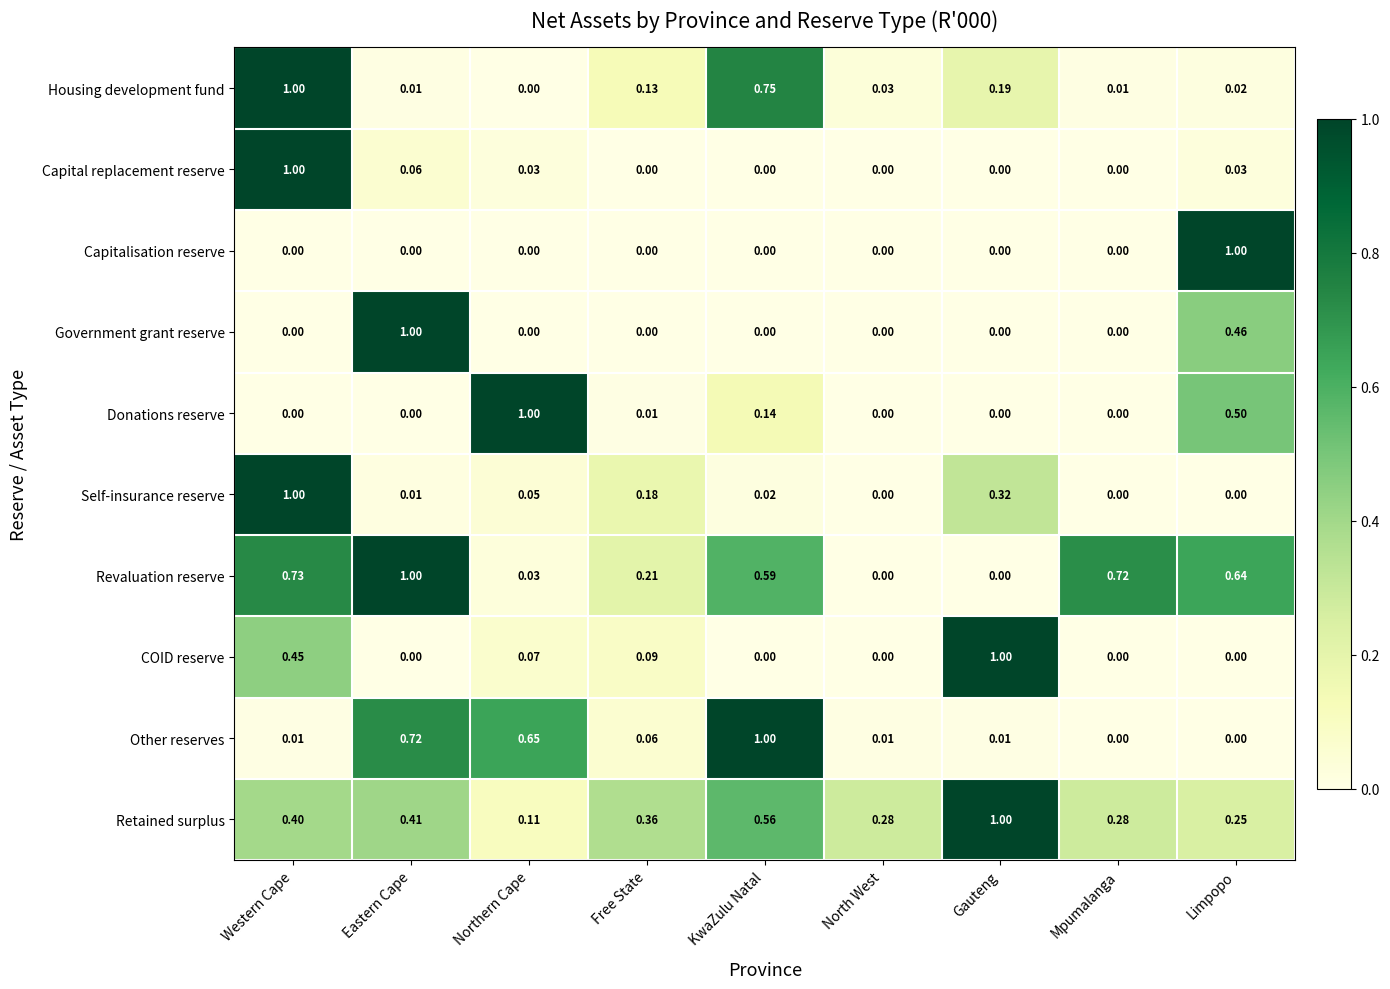

At which label does Retained surplus reach its peak?

Gauteng